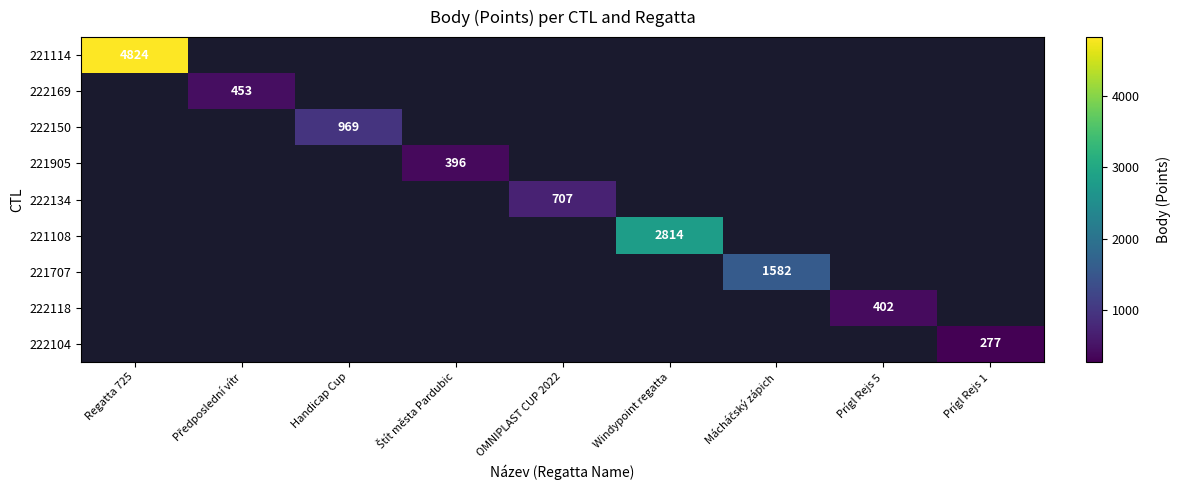

Which series has the widest spread of values?

221114